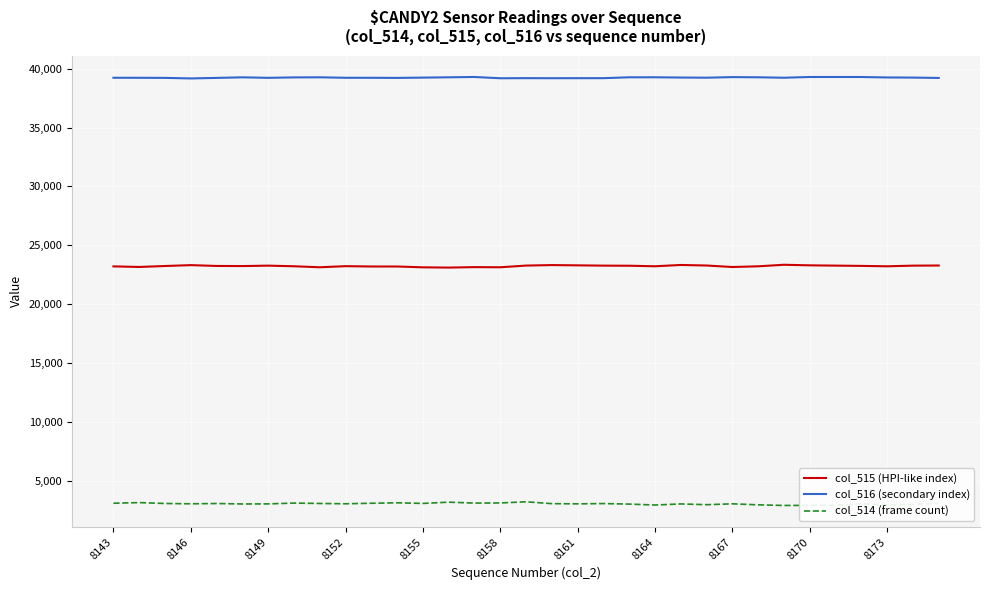

What is the minimum value for col_514 (frame count)?

2907